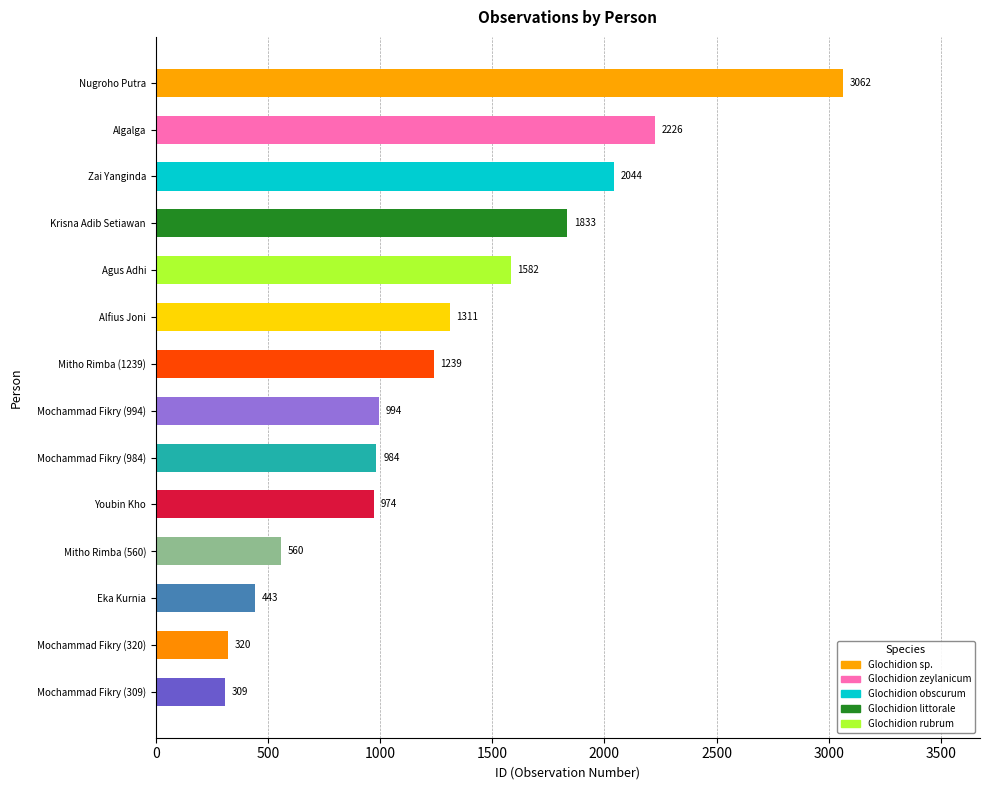

What is the difference between the maximum and second lowest values?

2742